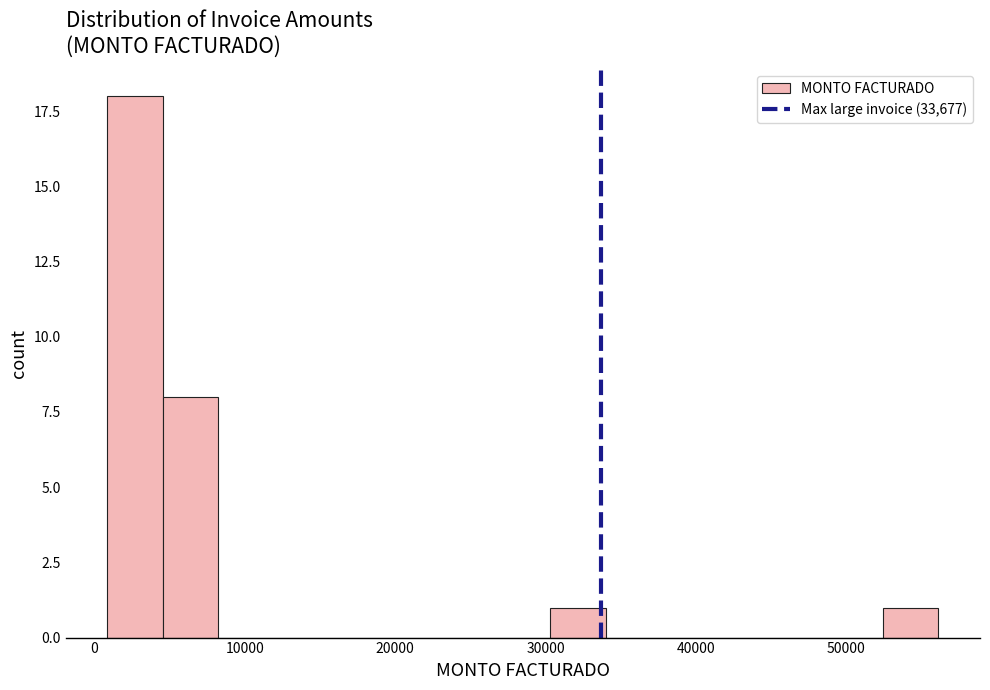

Read against the x-axis, roughly where is the centre of the tallest bar?

3000